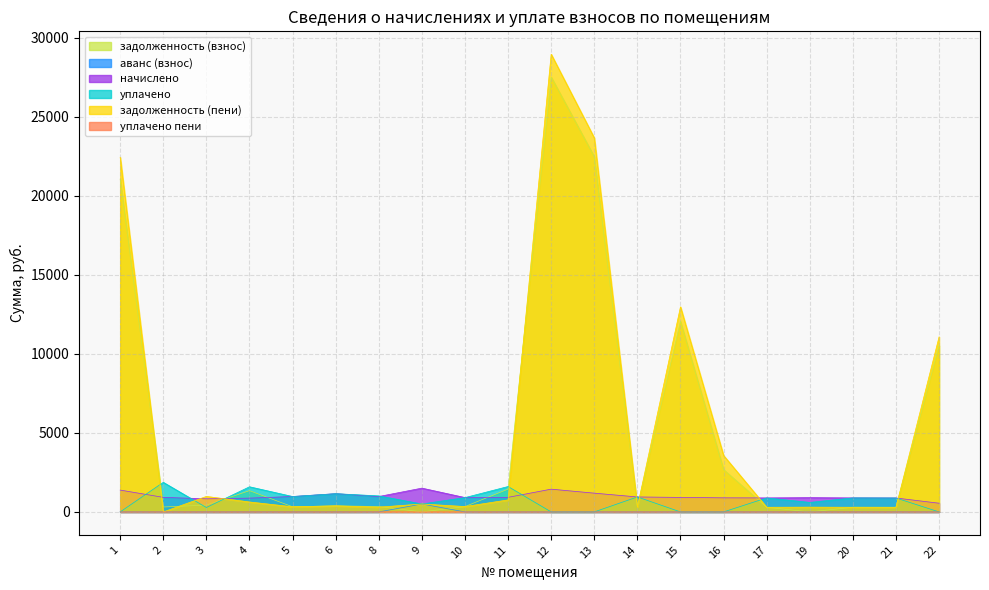

At which category is the sum across all series the highest?

12